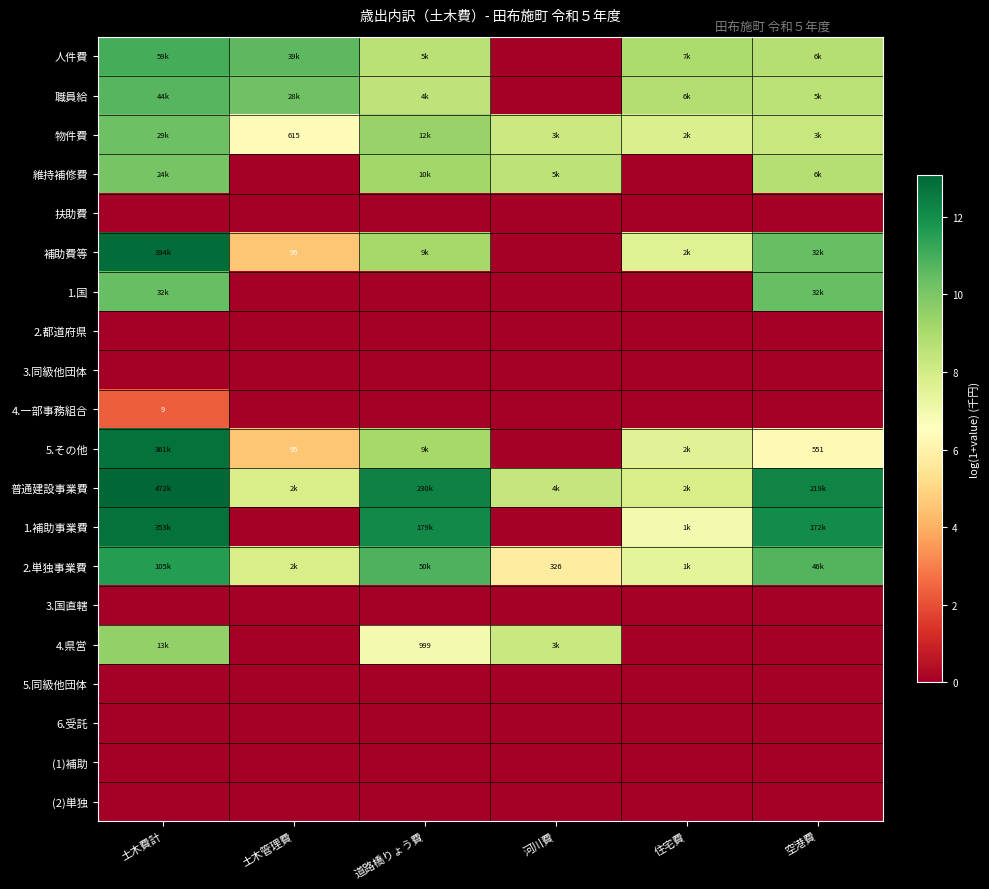

Is the value of 5.その他 at 空港費 greater than the value of 3.国直轄 at 住宅費?

Yes